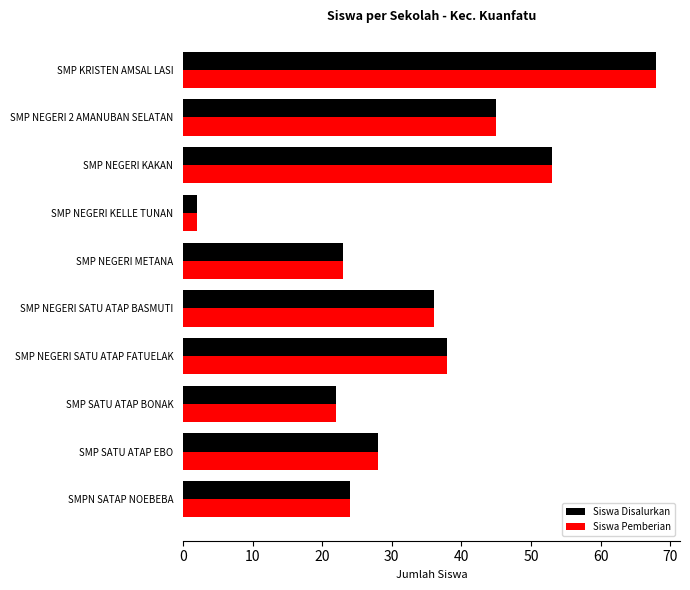

Is the value of Siswa Pemberian at SMPN SATAP NOEBEBA greater than the value of Siswa Disalurkan at SMP NEGERI KAKAN?

No